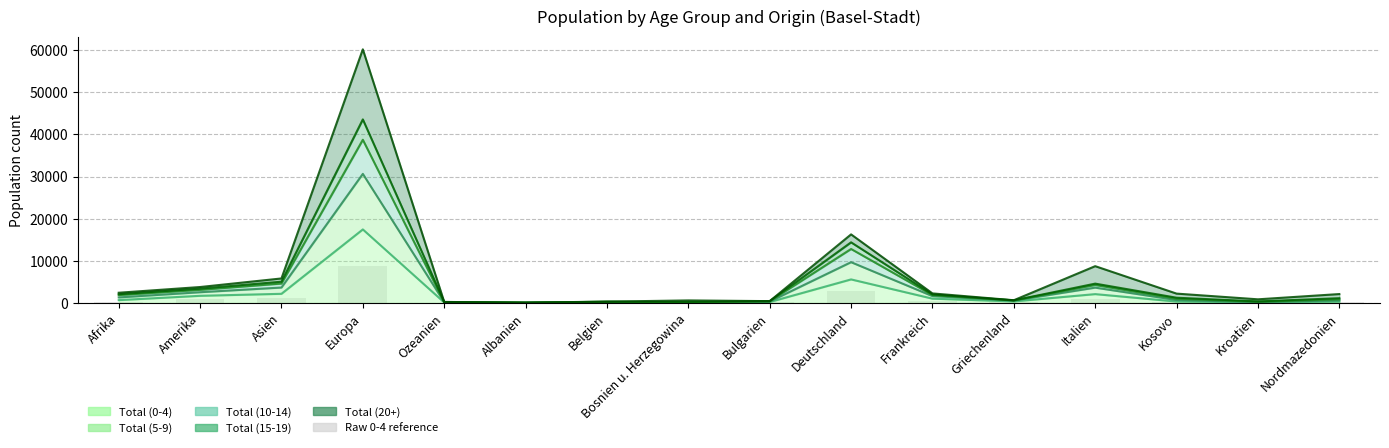

Are the bars horizontal?

No